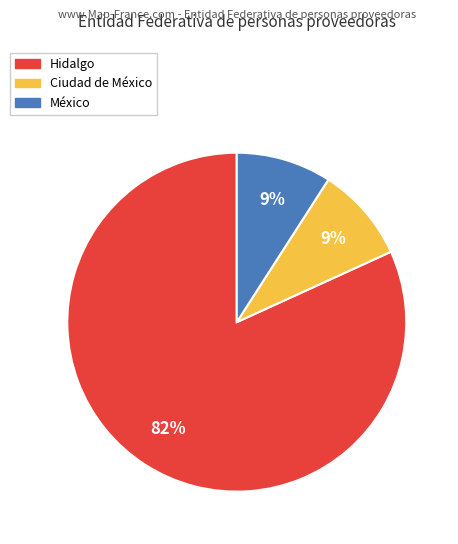

Combined, do México and Ciudad de México account for over 50%?

No